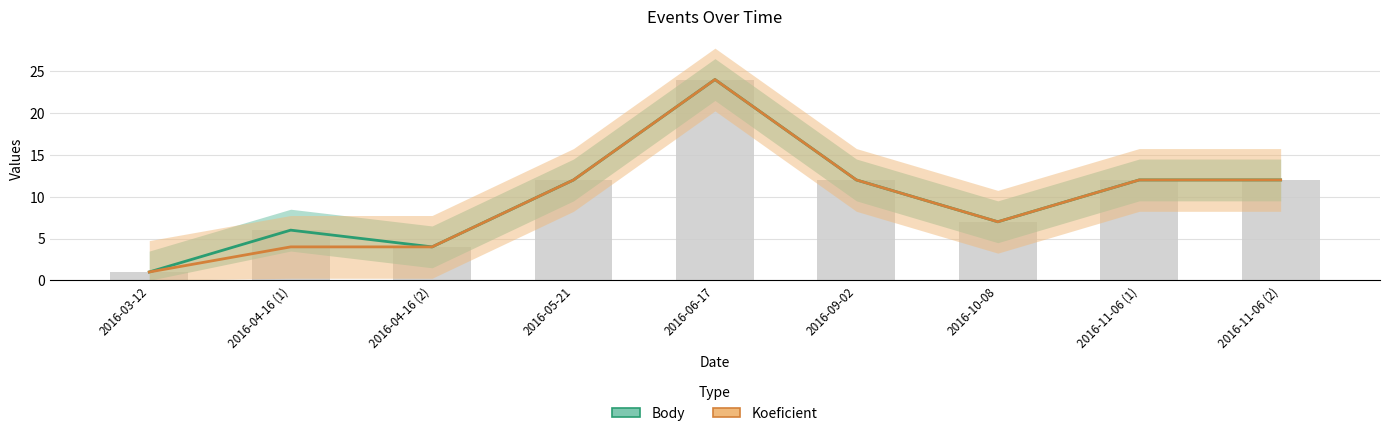

What is the difference between the Koeficient values at 2016-06-17 and 2016-10-08?

17